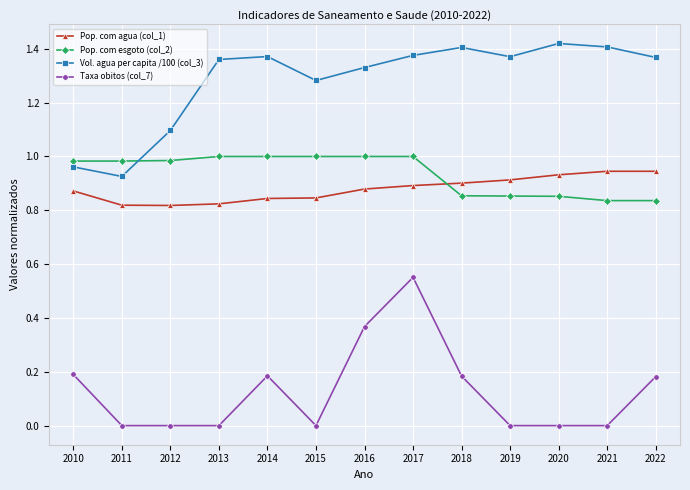

The Pop. com esgoto (col_2) series shows 1.0 at 2011. True or false?

True